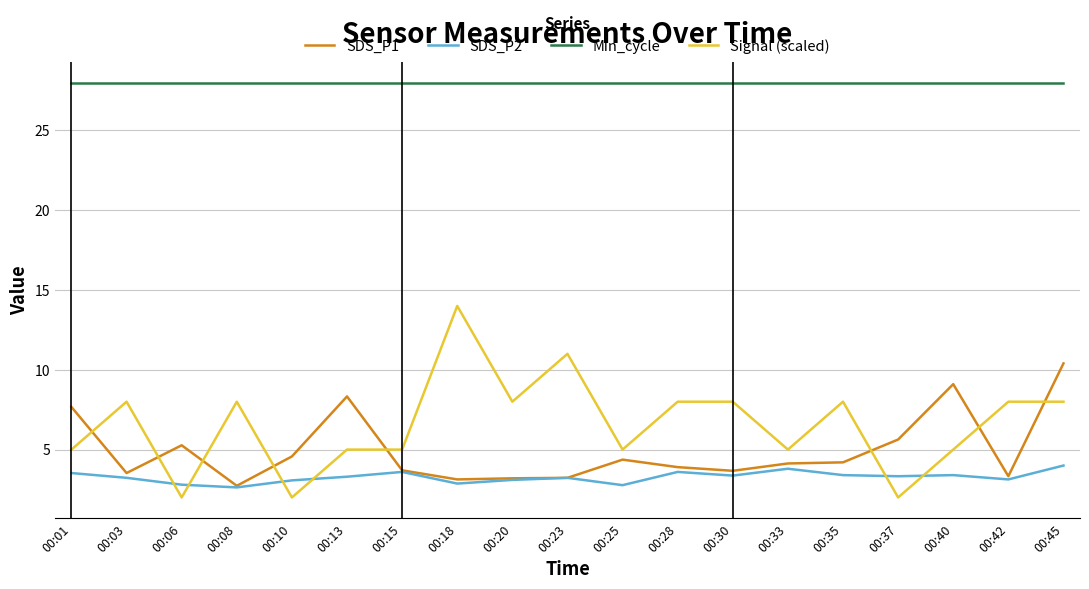

How many categories are shown in the chart?

19